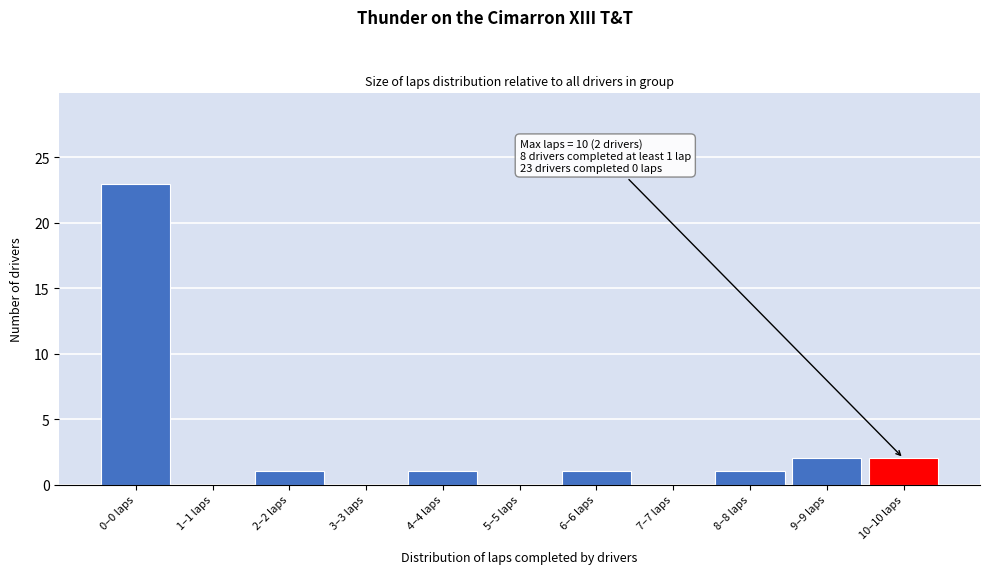

Reading right to left, list all the values displayed in this chart.

10–10 laps=2	9–9 laps=2	8–8 laps=1	7–7 laps=0	6–6 laps=1	5–5 laps=0	4–4 laps=1	3–3 laps=0	2–2 laps=1	1–1 laps=0	0–0 laps=23